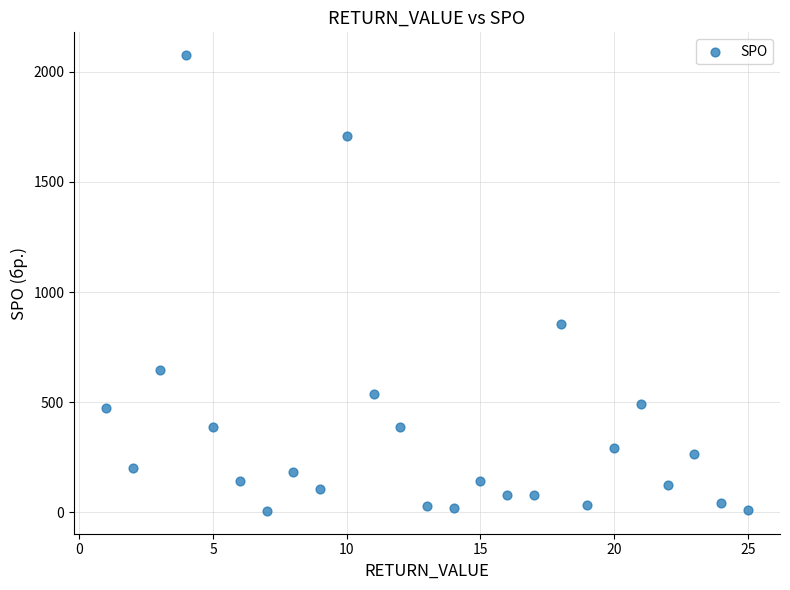

What is the range of X values (max minus min)?

24